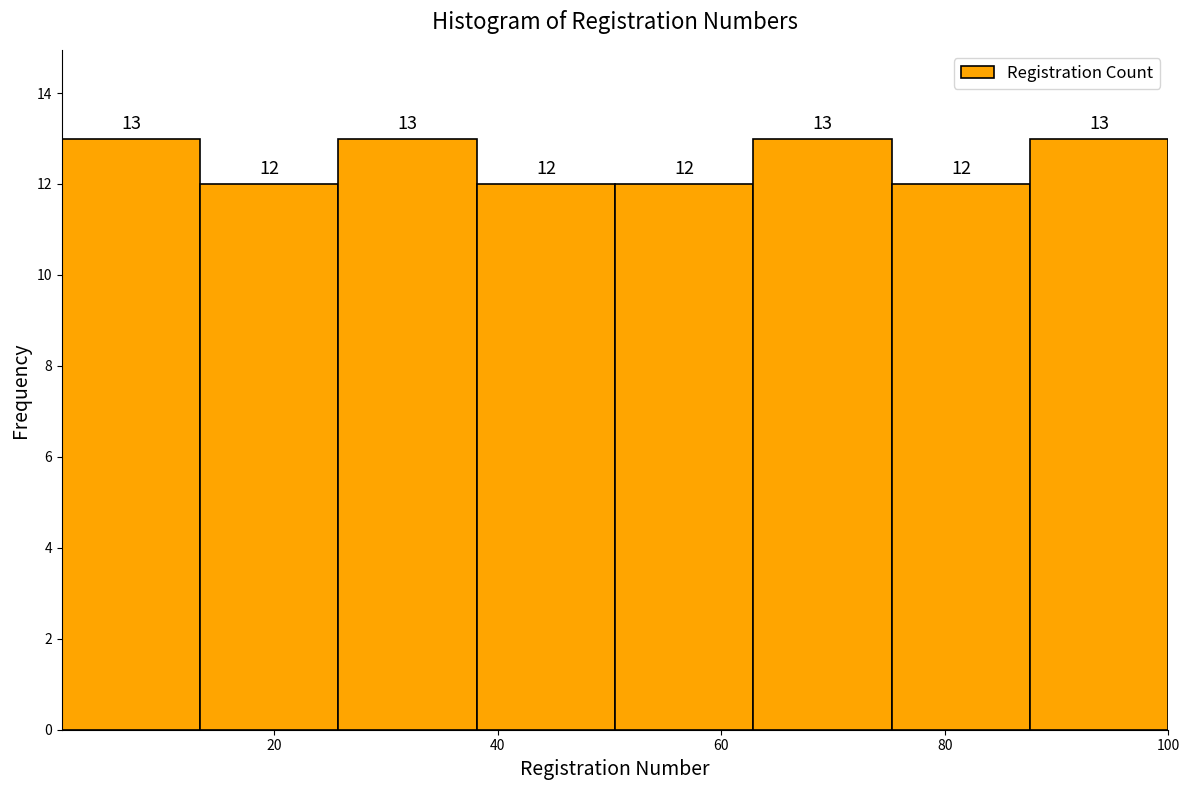

Reading left to right, transcribe this chart: for each bar, give the range it covers on the x-axis and its height. The bar edges are not printed on the chart, so give them approximately, as read against the axis.

2 to 14: 13
14 to 26: 12
26 to 38: 13
38 to 50: 12
50 to 62: 12
62 to 76: 13
76 to 88: 12
88 to 100: 13